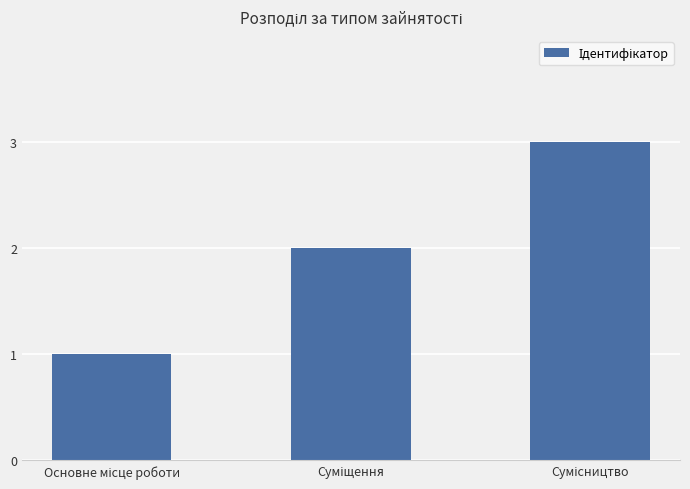

What is the sum of all values?

6